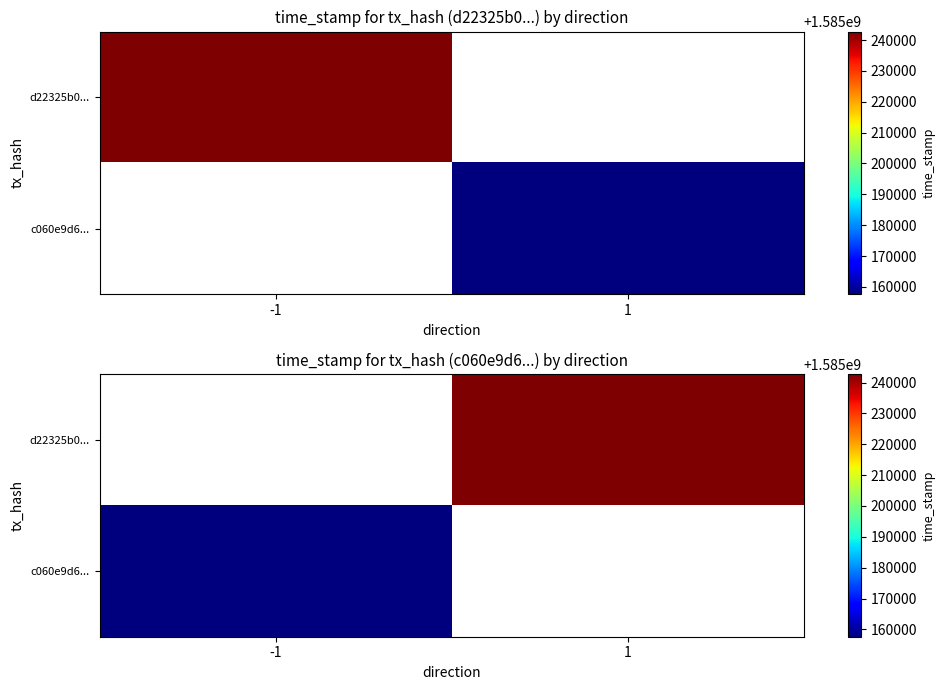

At which label does c060e9d6... reach its minimum?

-1